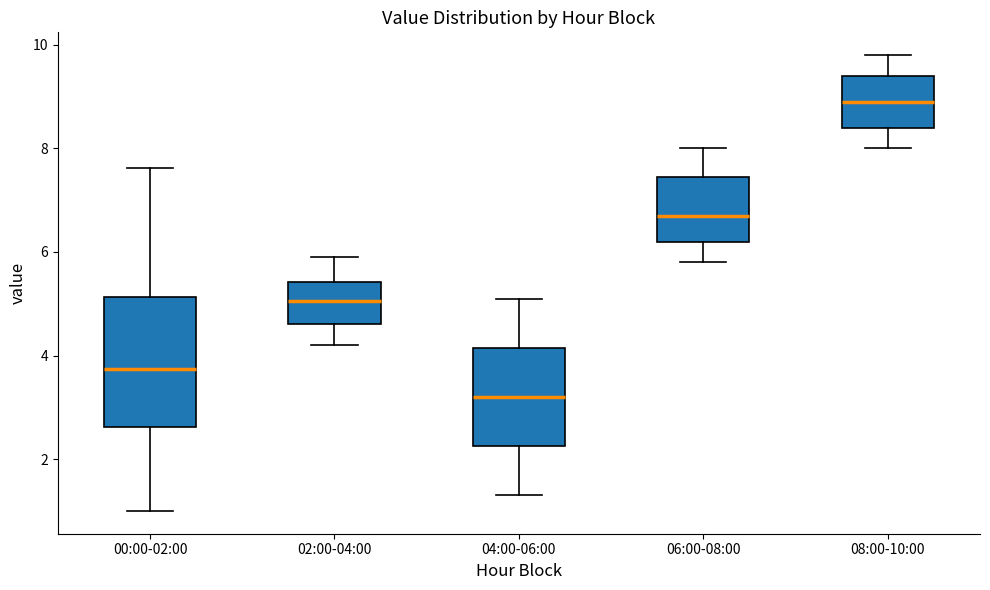

Which box has the highest median line?

08:00-10:00